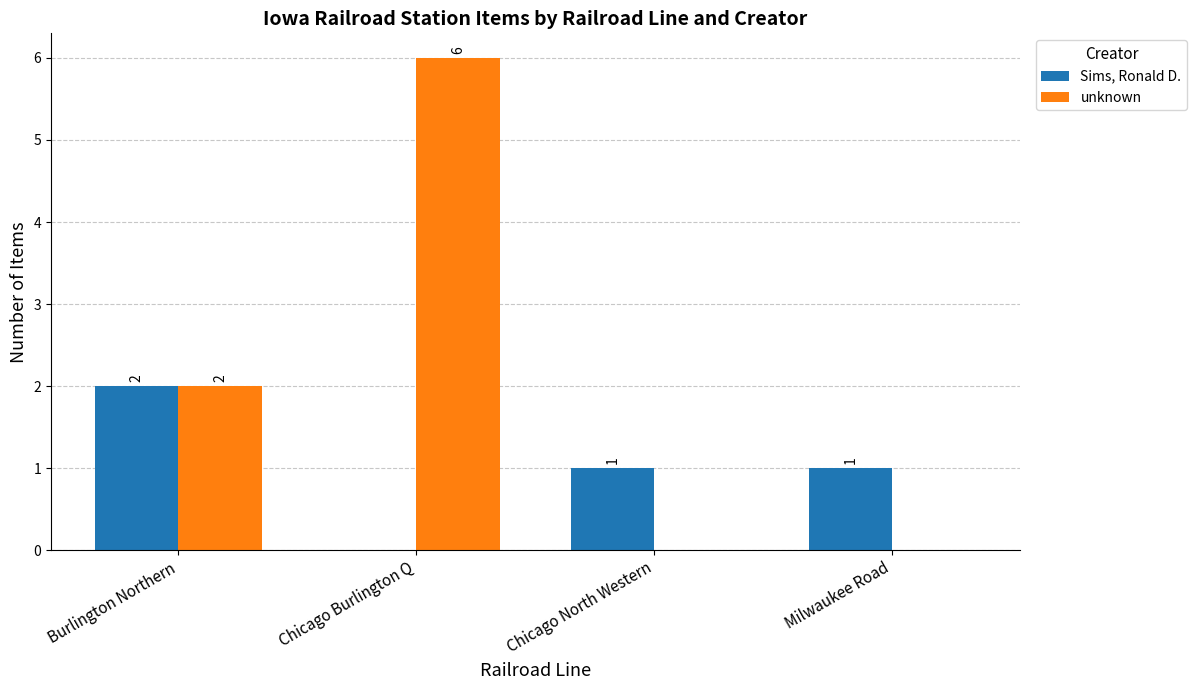

What value does the unknown series have at Chicago Burlington Q?

6